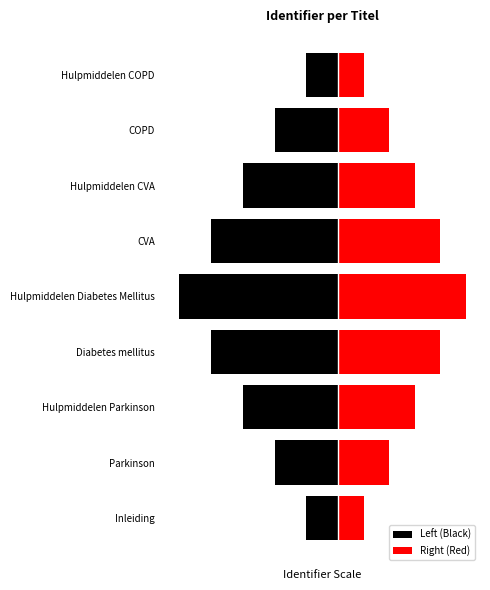

Count the number of data series in this chart.

2